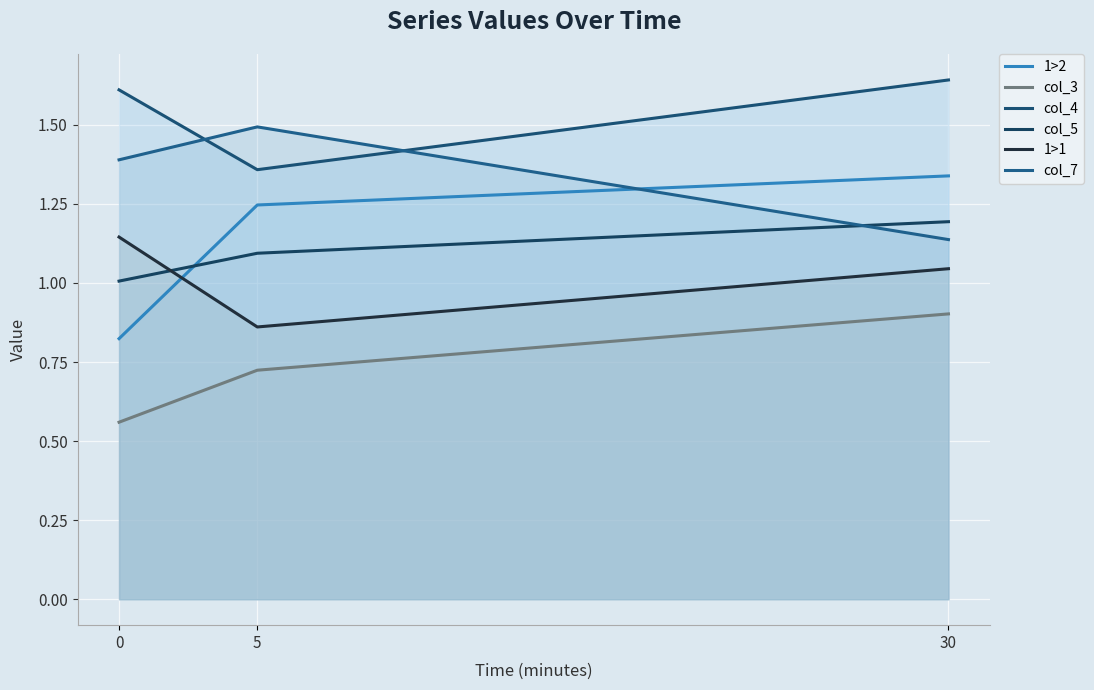

At which category is the sum across all series the highest?

30